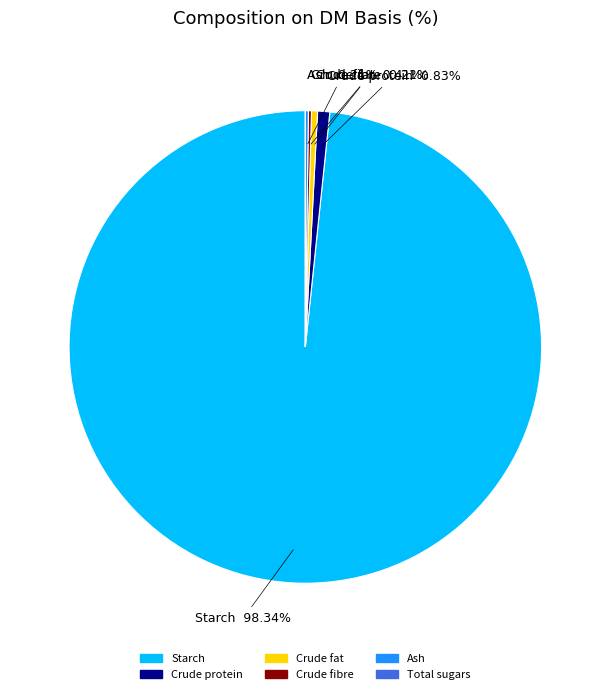

Is there a majority slice in this chart?

Yes